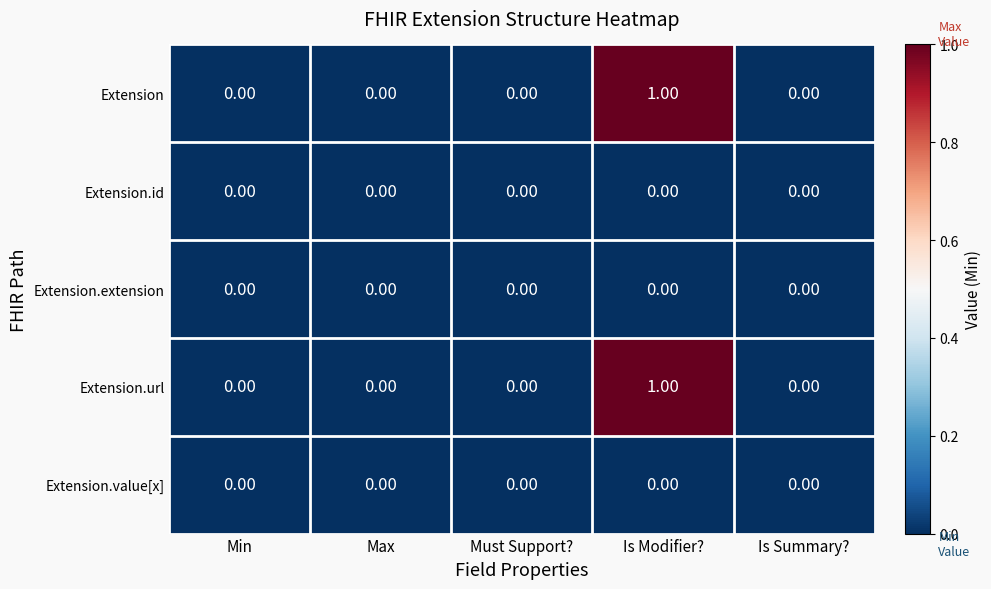

Is the value of Extension.url at Is Summary? greater than the value of Extension at Is Modifier??

No